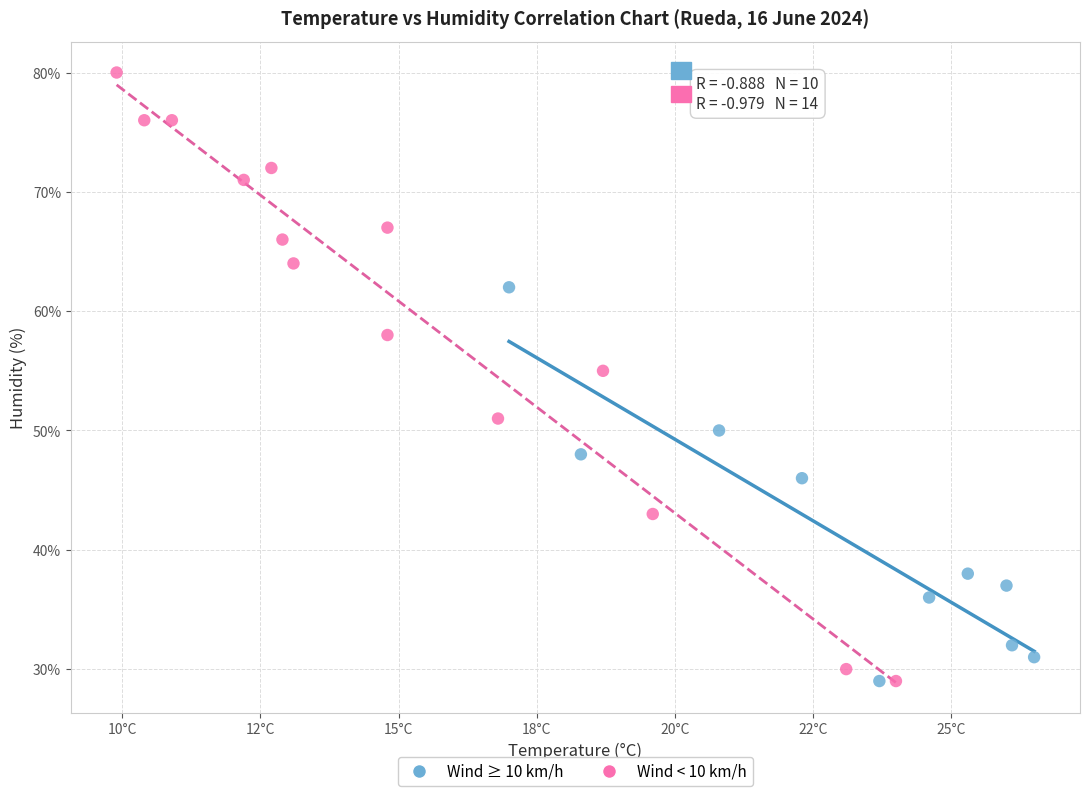

What are all the series names shown in the legend?

Wind ≥ 10 km/h, Wind < 10 km/h